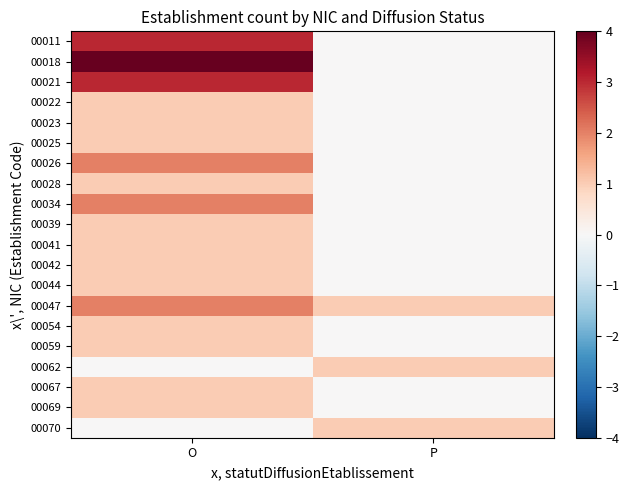

At O, list the series in order from smallest to largest.

00062, 00070, 00022, 00023, 00025, 00028, 00039, 00041, 00042, 00044, 00054, 00059, 00067, 00069, 00026, 00034, 00047, 00011, 00021, 00018